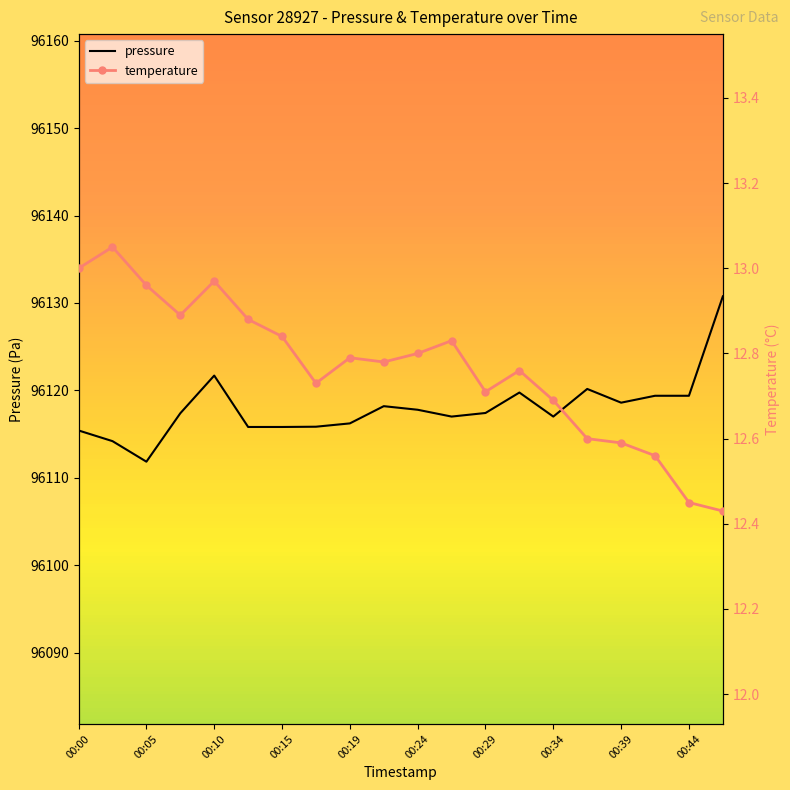

In pressure, how many points are higher than both neighbors (excluding endpoints)?

4